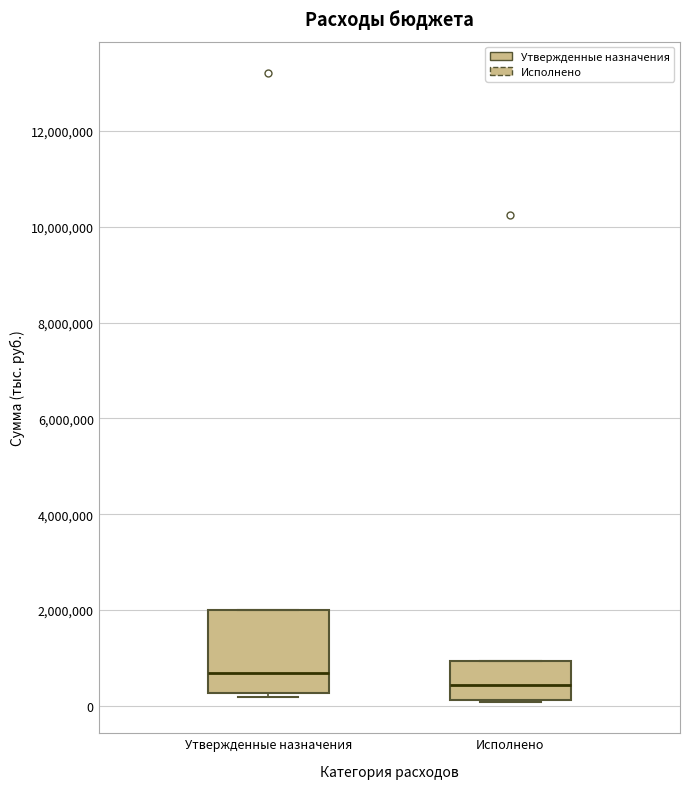

Which box is the tallest, from its lower edge to its upper edge?

Утвержденные назначения